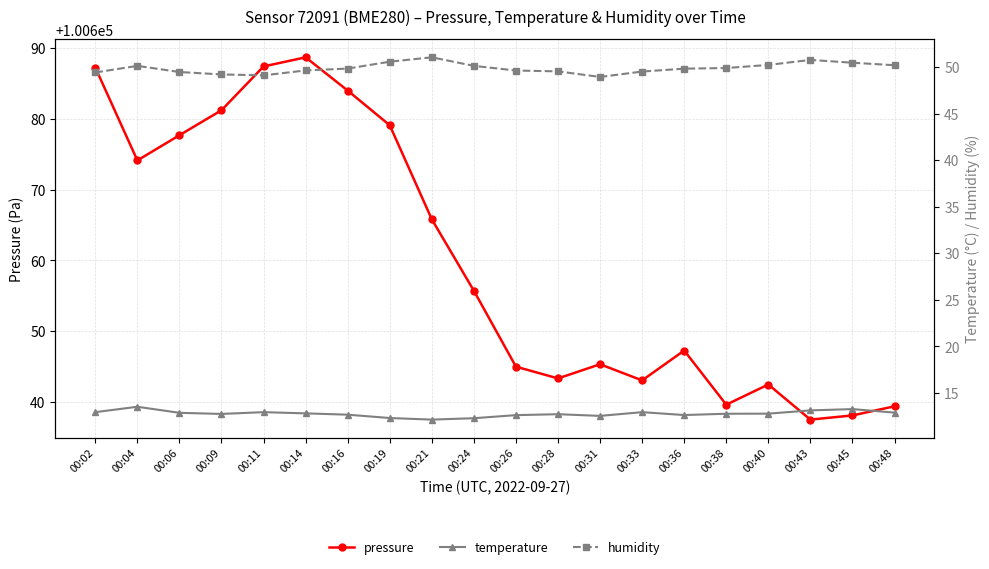

How many lines are shown in the chart?

3